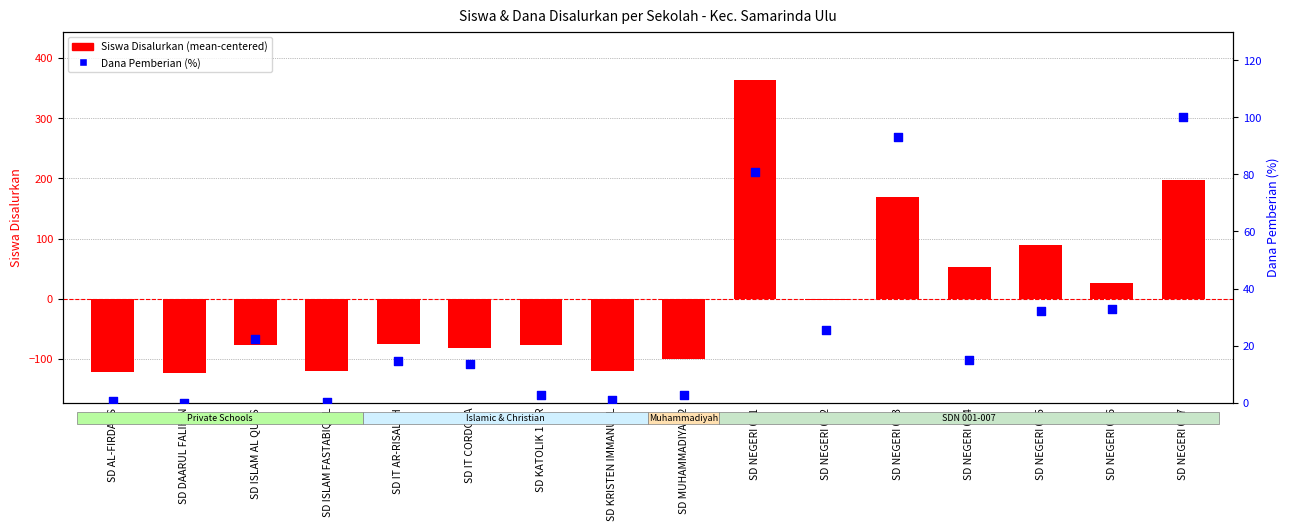

At how many categories does at least one series exceed -16?

16